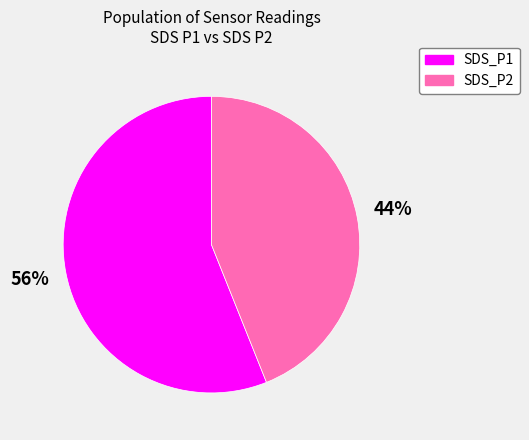

Which category accounts for the majority?

SDS_P1